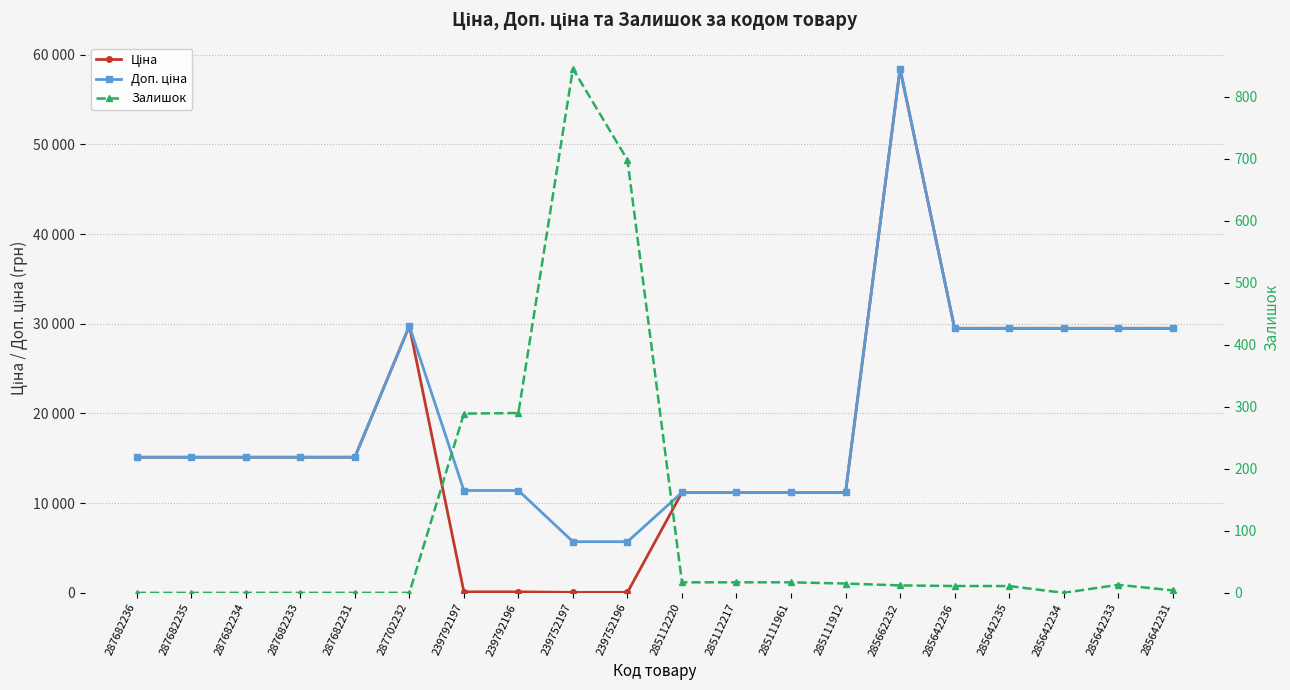

The value of Ціна at 285662232 is 99397.5. True or false?

False